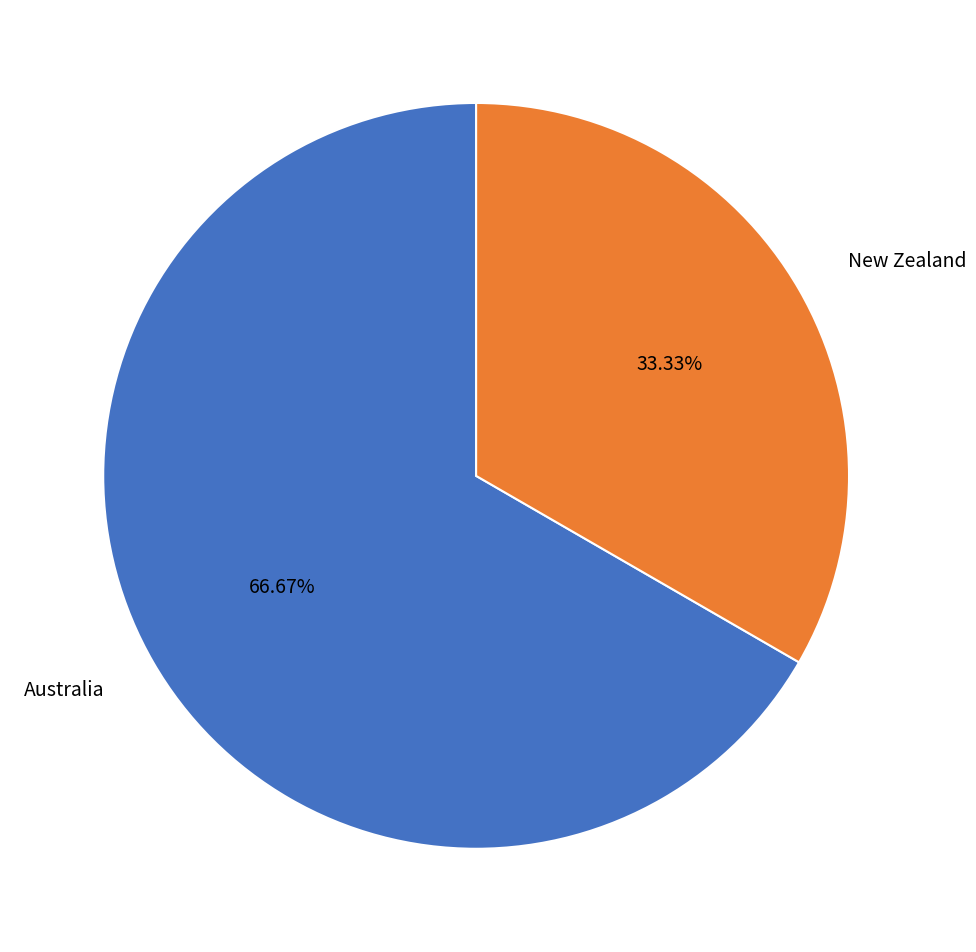

Combined, do Australia and New Zealand account for over 50%?

Yes